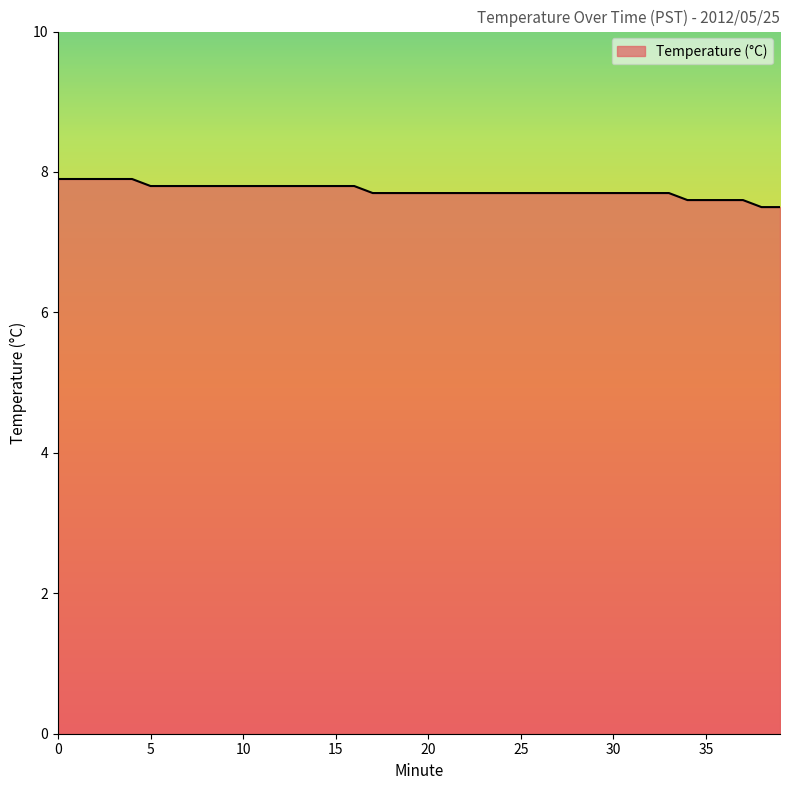

What is the difference between the maximum and minimum values?

0.4